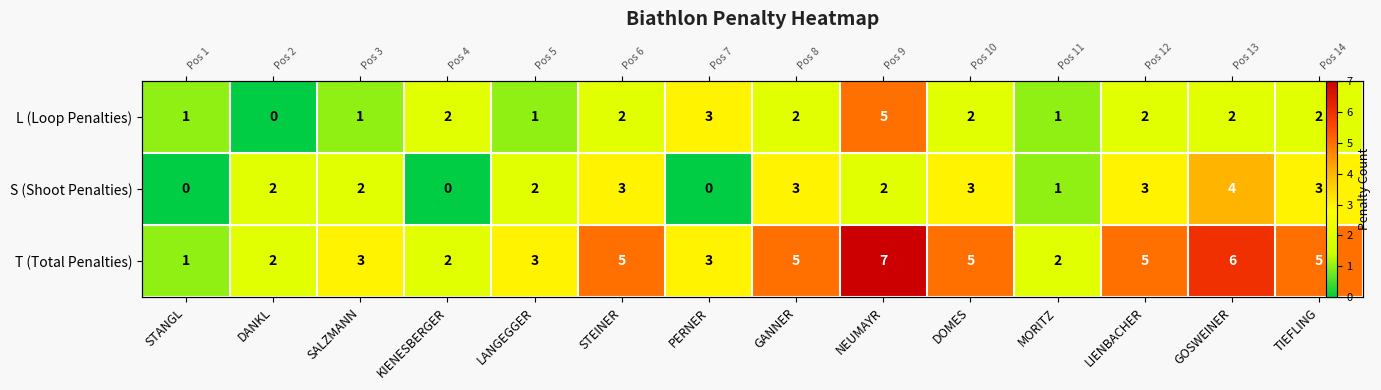

What is the spread (max minus min) of values at LIENBACHER?

3